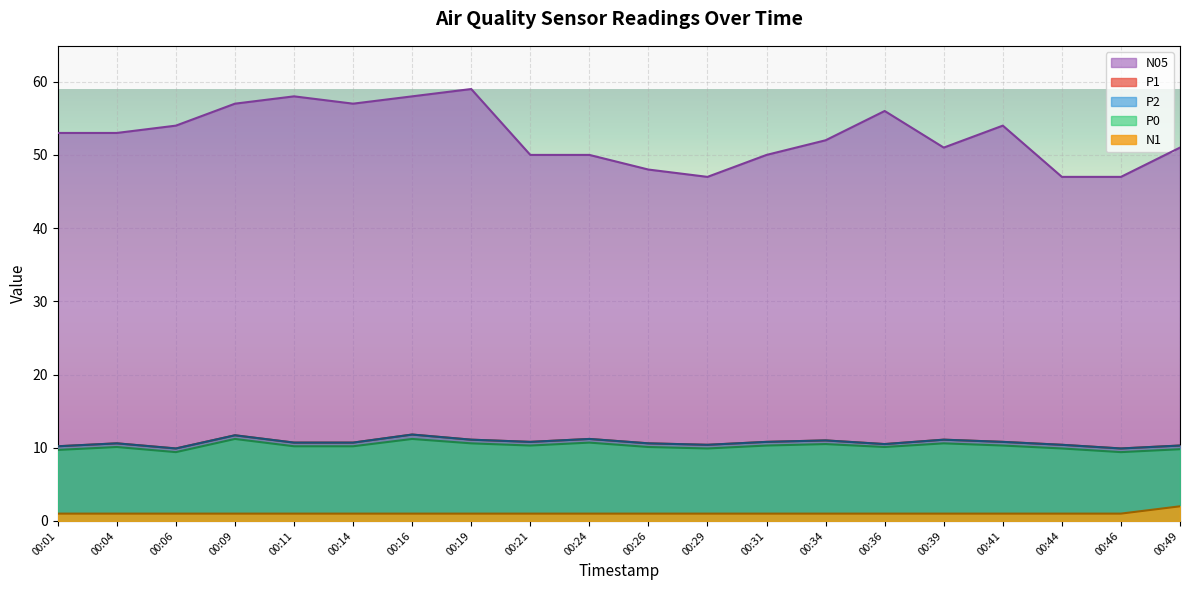

Which category has the highest value in the P2 series?

00:16